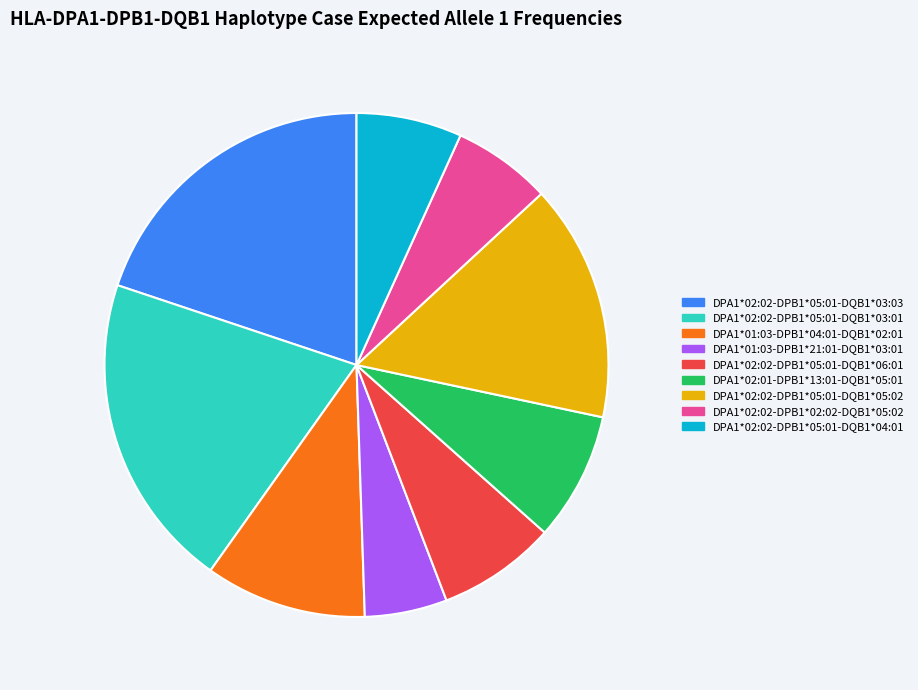

True or false: DPA1*02:02-DPB1*05:01-DQB1*04:01 accounts for 22% of the total.

False